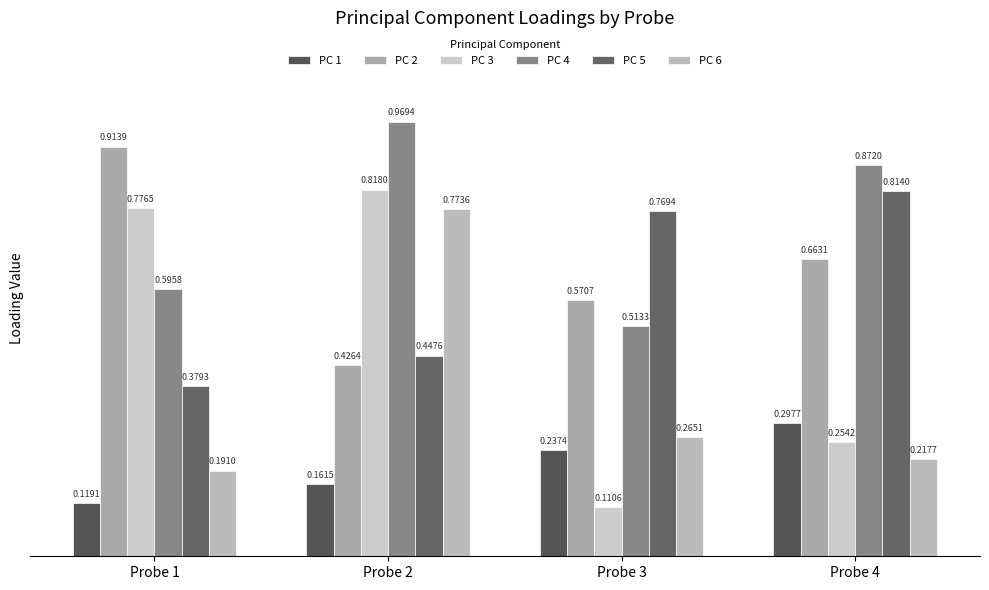

Which series has the widest spread of values?

PC 3